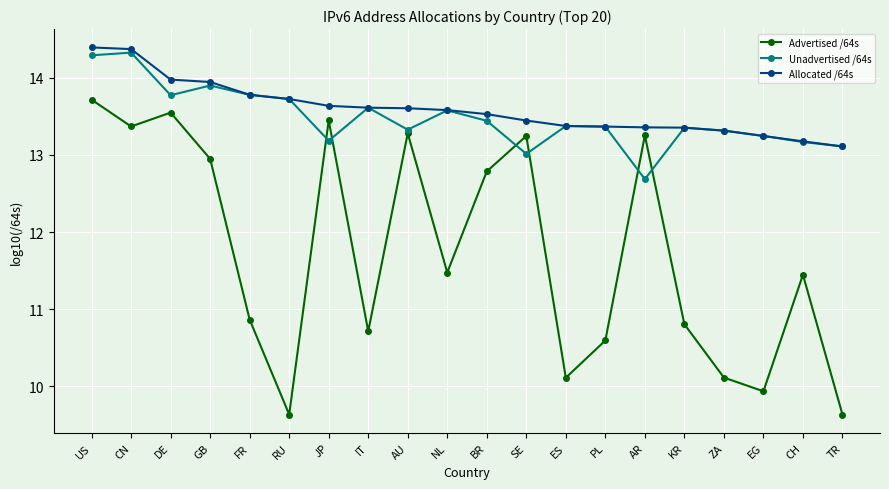

What is the label of the 10th point from the right?

BR